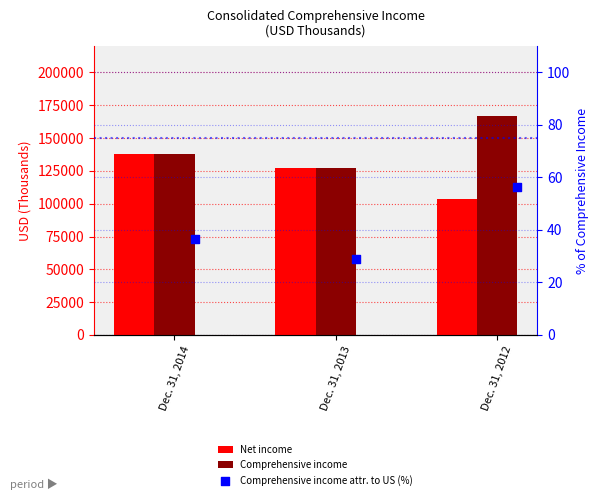

At which category is the sum across all series the highest?

Dec. 31, 2014